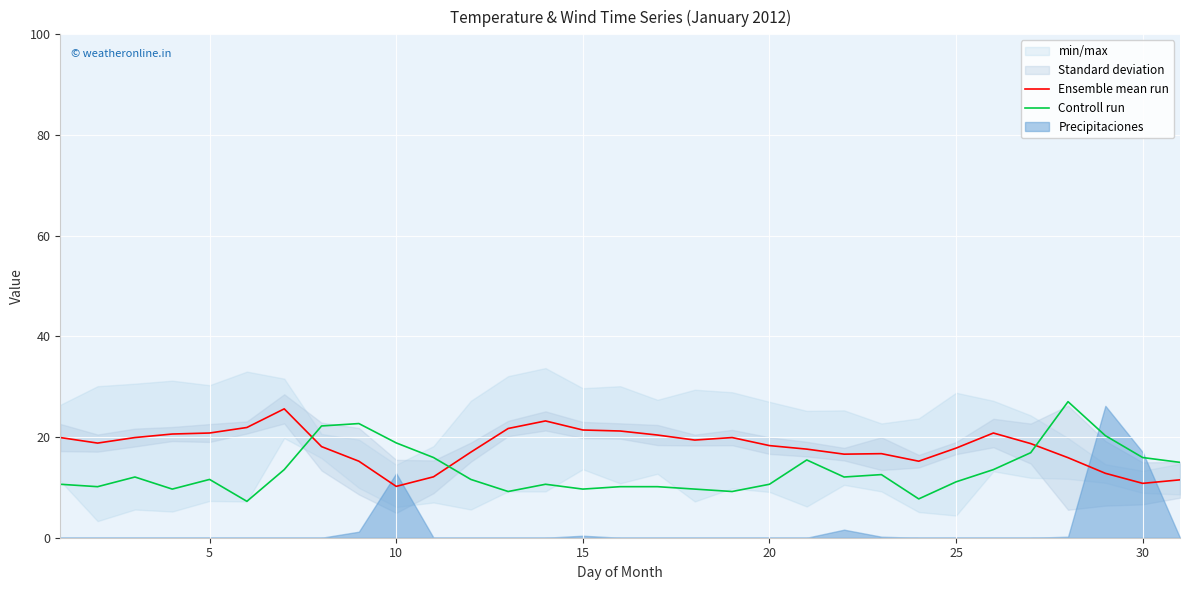

True or false: Ensemble mean run has more than 0 interior local peaks.

True